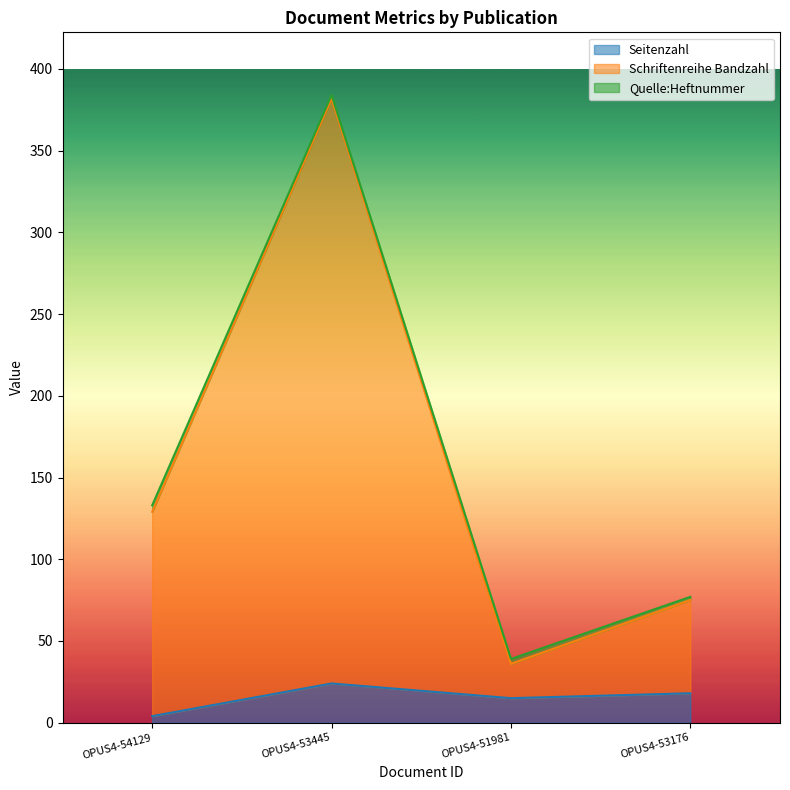

What is the value of the Seitenzahl point at the 4th from the left?

18